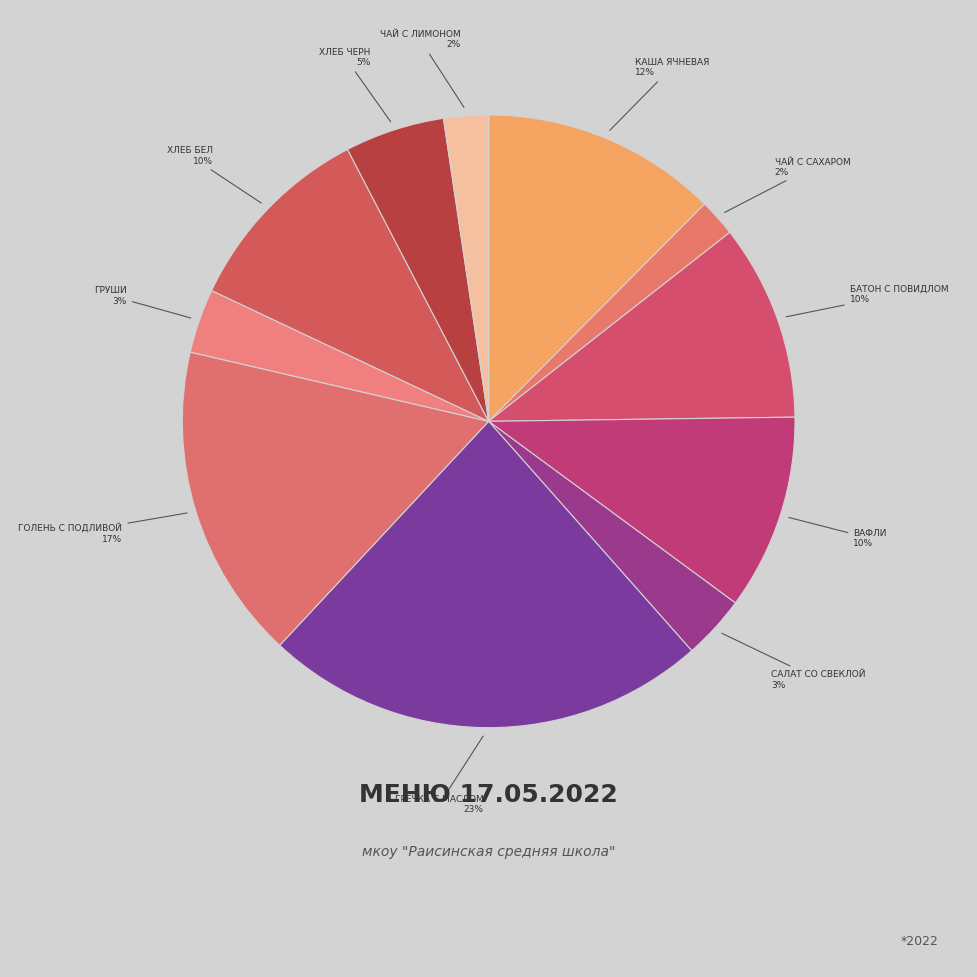

How many slices are in this pie chart?

11